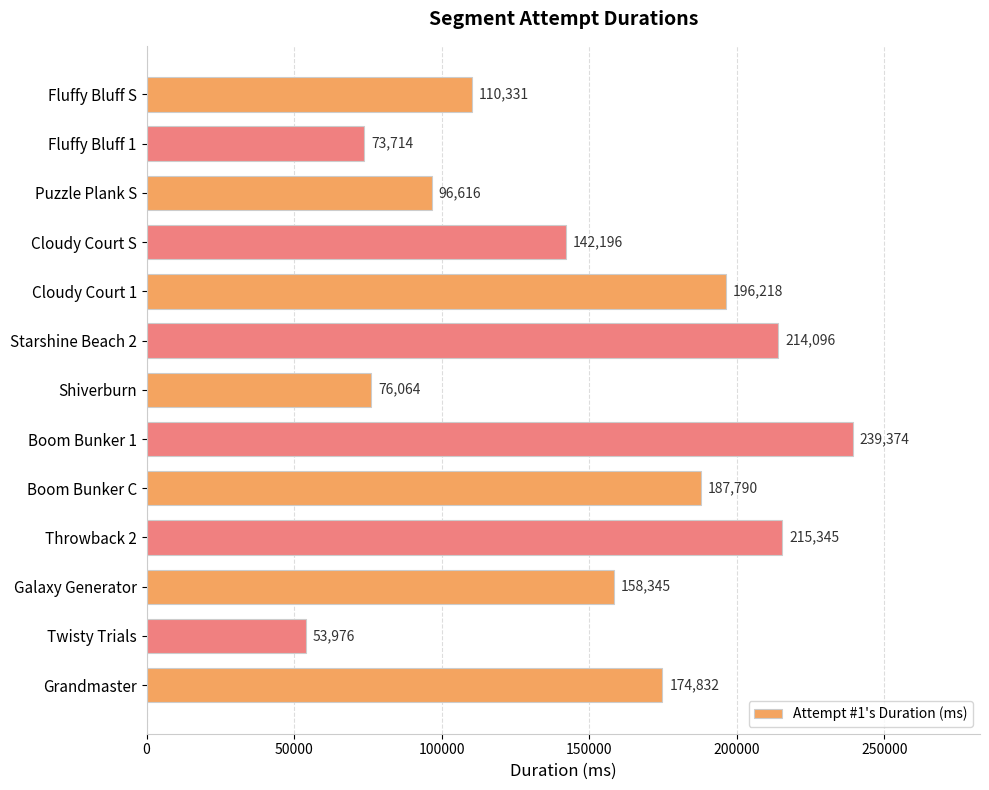

List the labels in order of value, smallest first.

Twisty Trials, Fluffy Bluff 1, Shiverburn, Puzzle Plank S, Fluffy Bluff S, Cloudy Court S, Galaxy Generator, Grandmaster, Boom Bunker C, Cloudy Court 1, Starshine Beach 2, Throwback 2, Boom Bunker 1